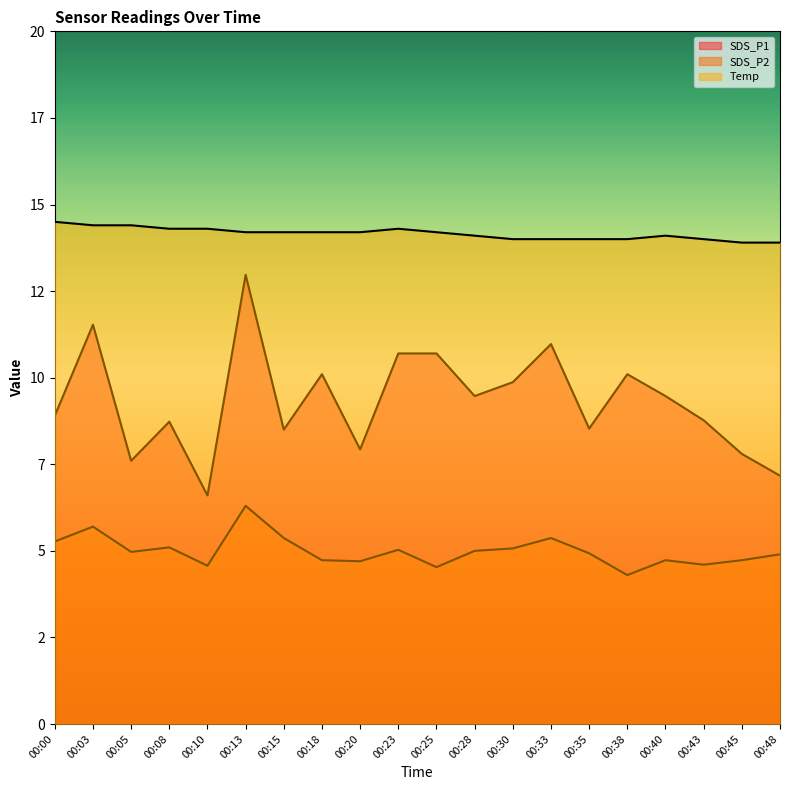

Reading right to left, what are all the values shown in this chart?

SDS_P1: 7.2	7.8	8.8	9.5	10.1	8.5	11.0	9.9	9.5	10.7	10.7	7.9	10.1	8.5	13.0	6.6	8.7	7.6	11.5	8.9
SDS_P2: 4.9	4.7	4.6	4.7	4.3	4.9	5.4	5.1	5.0	4.5	5.0	4.7	4.7	5.4	6.3	4.6	5.1	5.0	5.7	5.3
Temp: 13.9	13.9	14.0	14.1	14.0	14.0	14.0	14.0	14.1	14.2	14.3	14.2	14.2	14.2	14.2	14.3	14.3	14.4	14.4	14.5